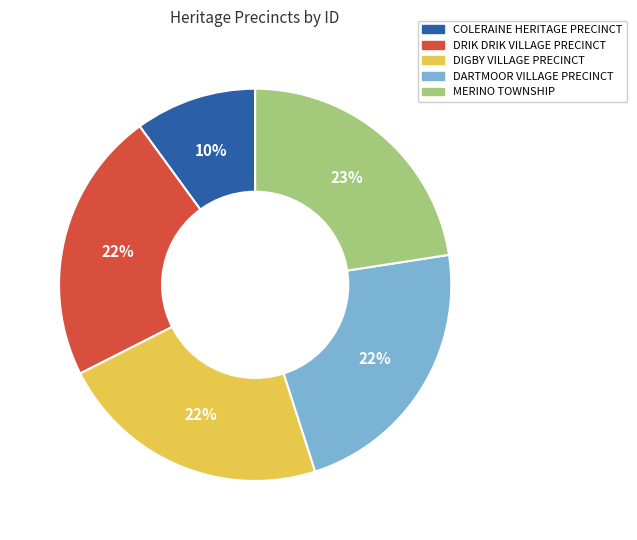

Is it true that DIGBY VILLAGE PRECINCT is 11% of the pie?

False